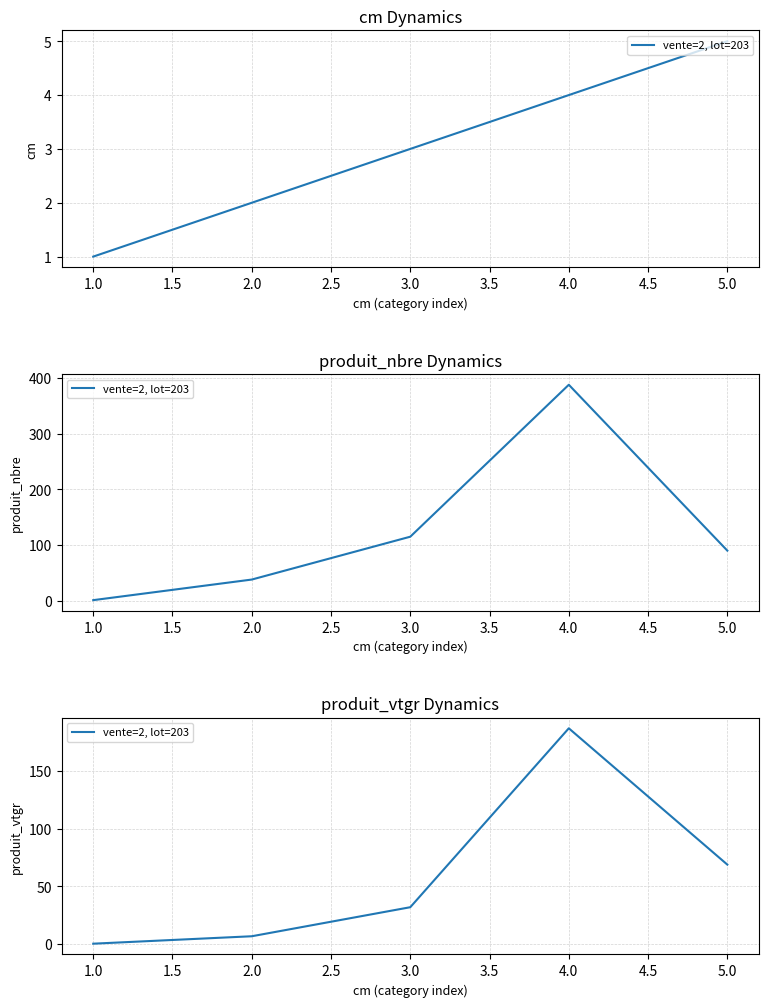

Is it true that the value at 2.0 is 9.5?

False